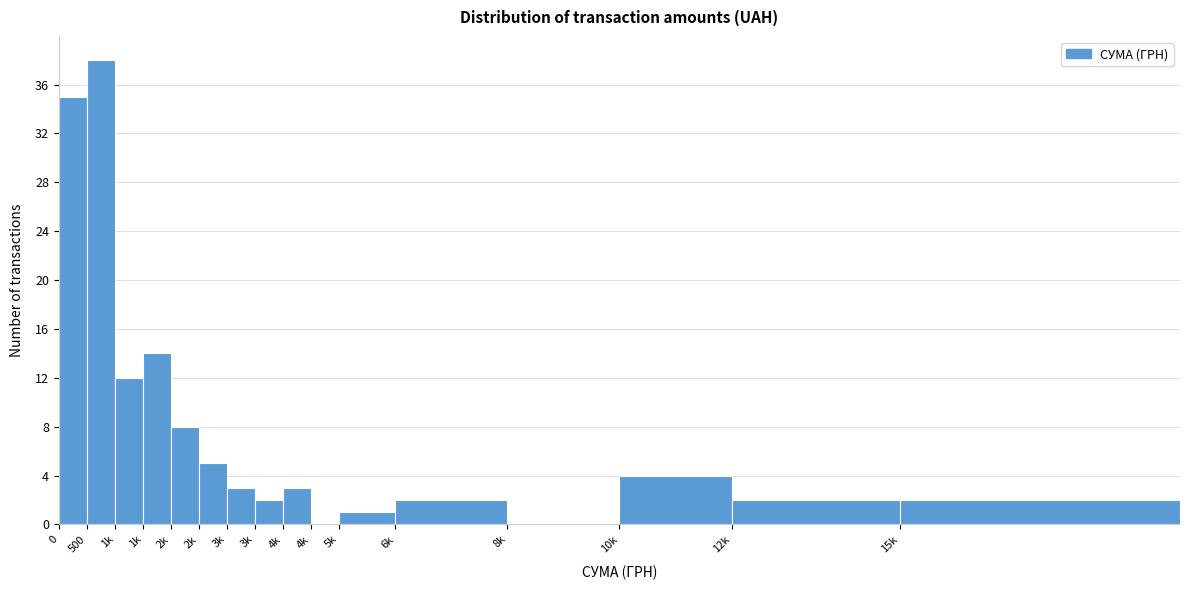

Count the number of data series in this chart.

1